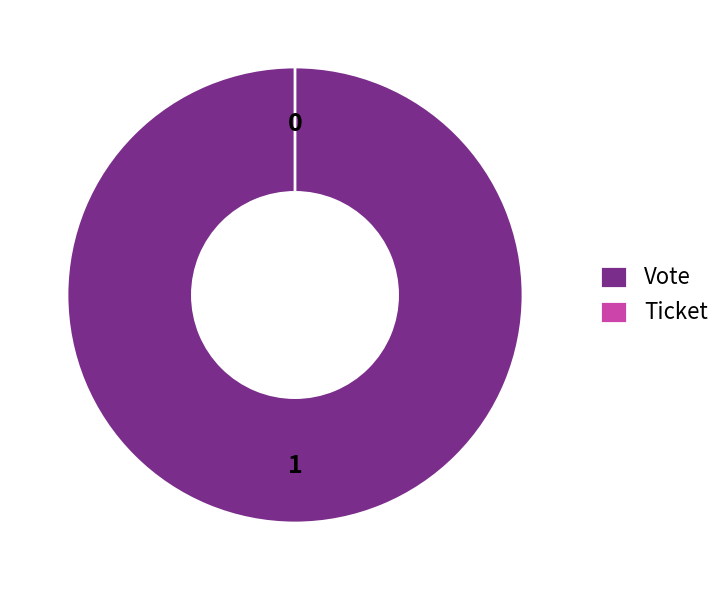

Which slice is the smallest?

Ticket